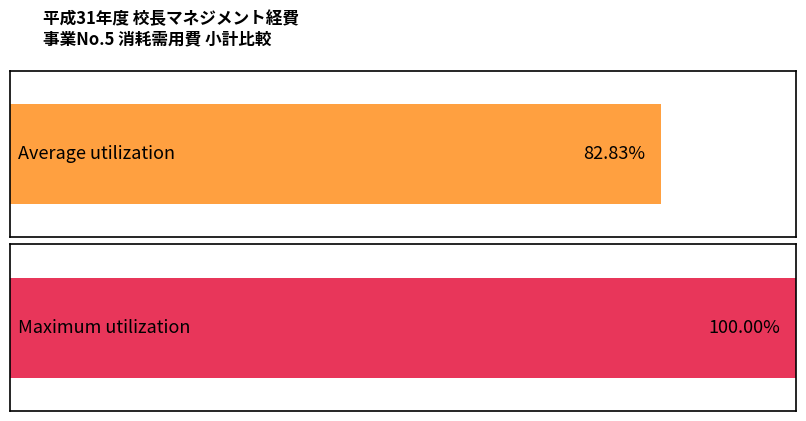

Is it true that Average utilization equals -132076 at 312?

False